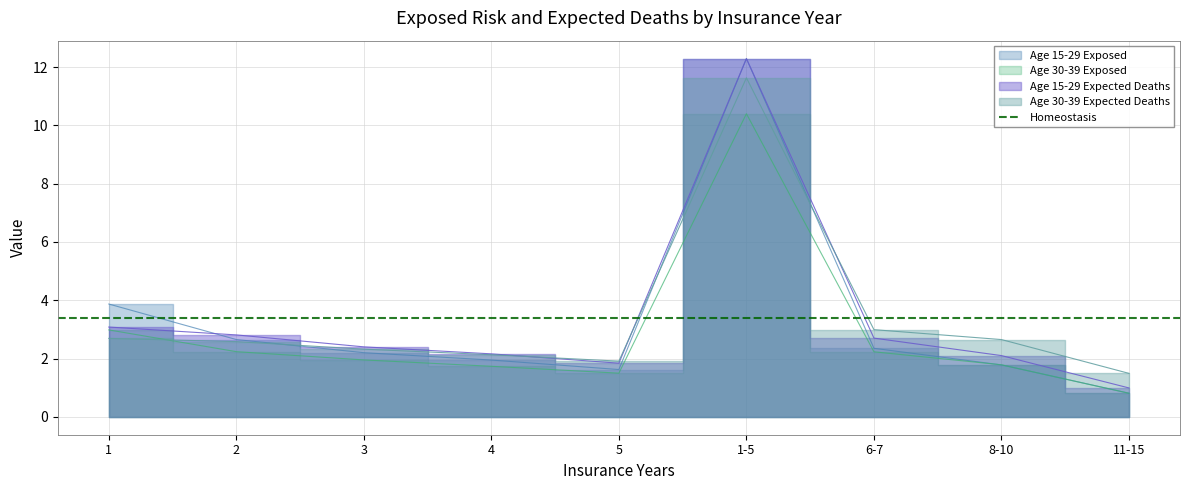

Rank the series by their maximum value, from lowest to highest.

Age 30-39 Exposed, Age 30-39 Expected Deaths, Age 15-29 Exposed, Age 15-29 Expected Deaths